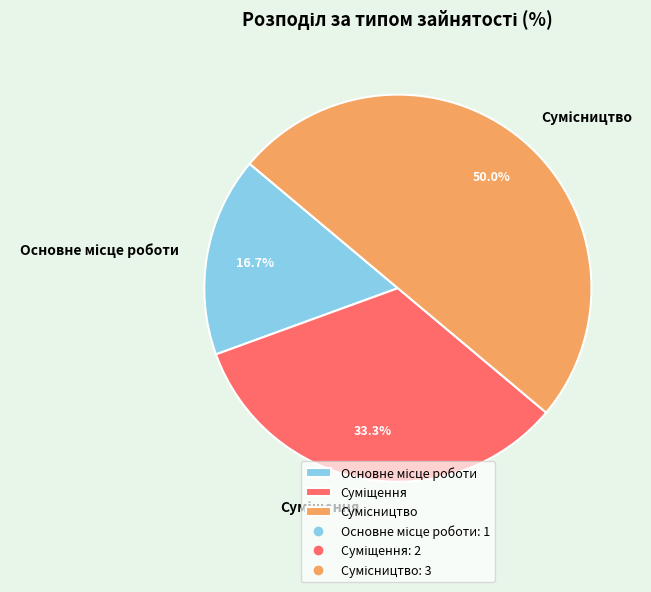

How many segments does this pie chart have?

3